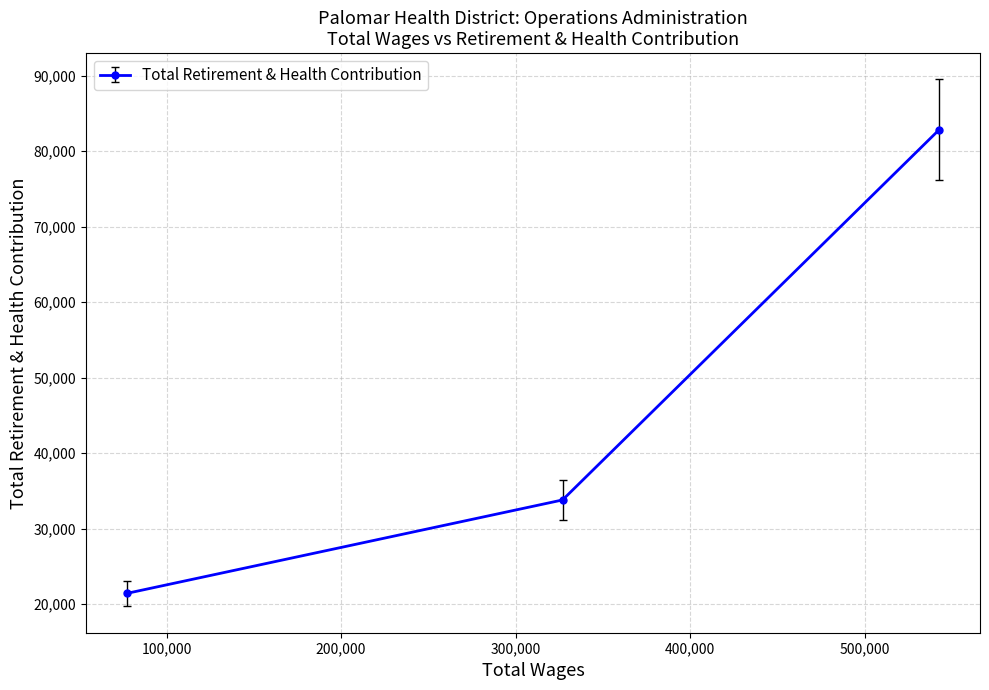

What is the average value?

46026